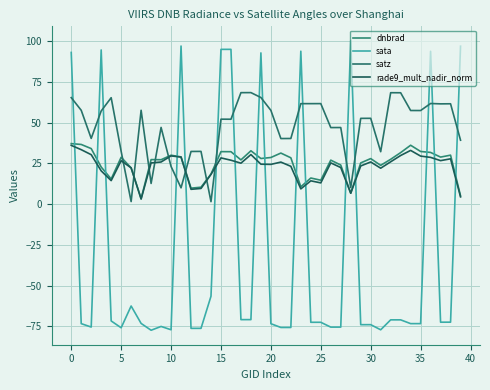

In sata, how many points are higher than both neighbors (excluding endpoints)?

10